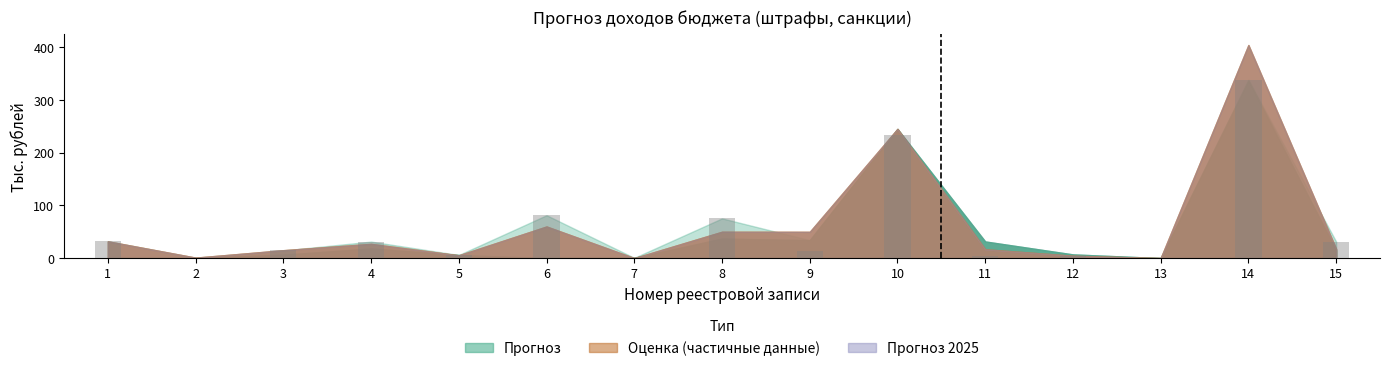

What is the greatest value displayed?

338.5